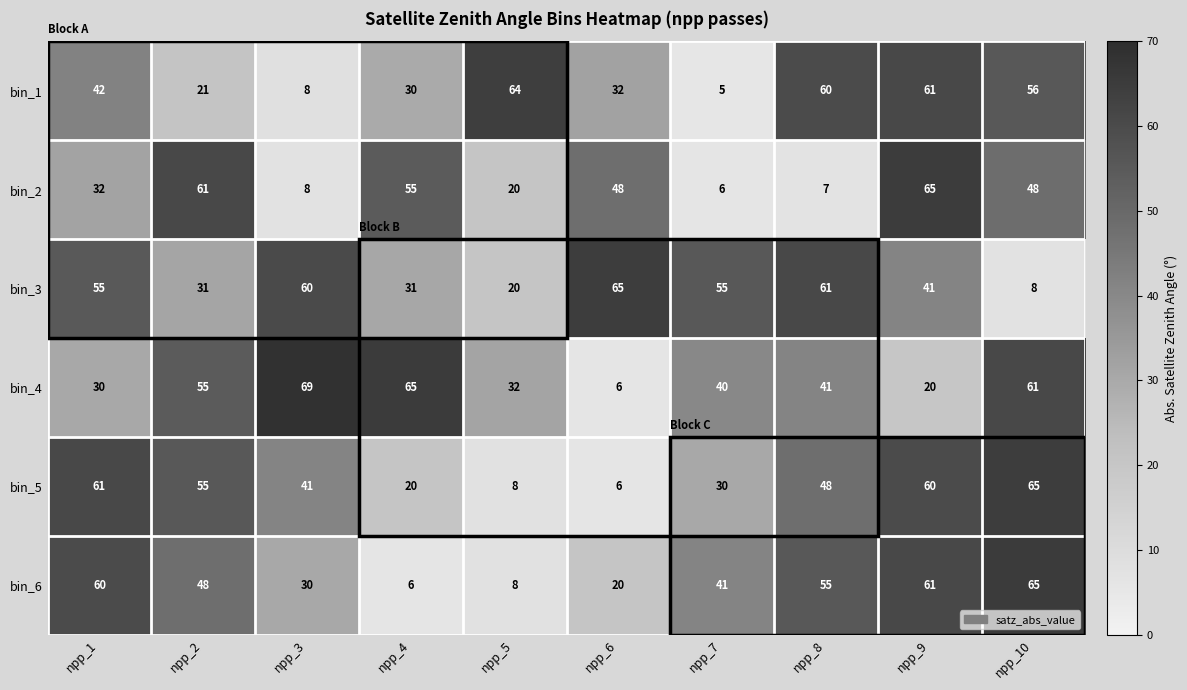

What is the average value of the bin_5 series?

39